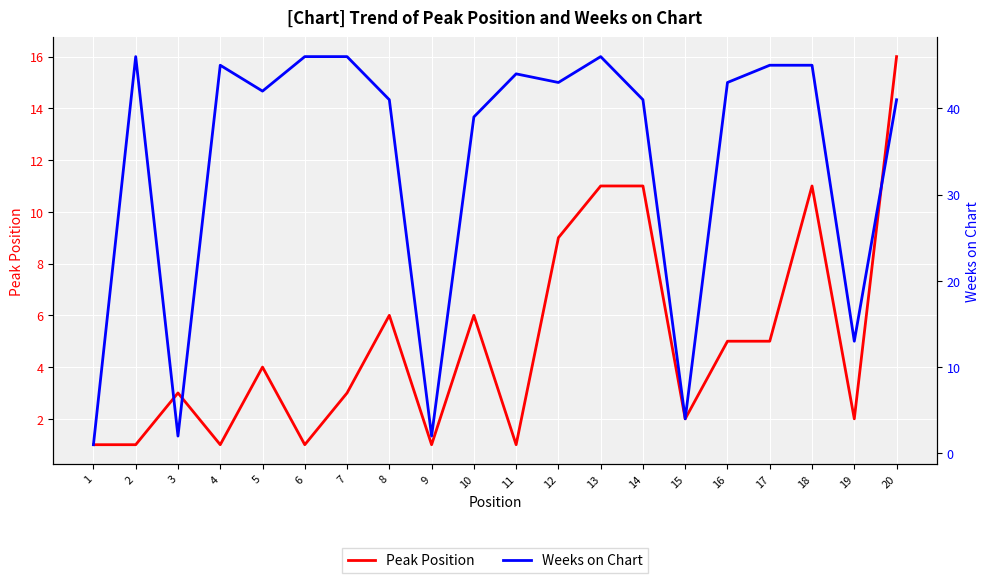

Rank the series by their average value, from lowest to highest.

Peak Position, Weeks on Chart